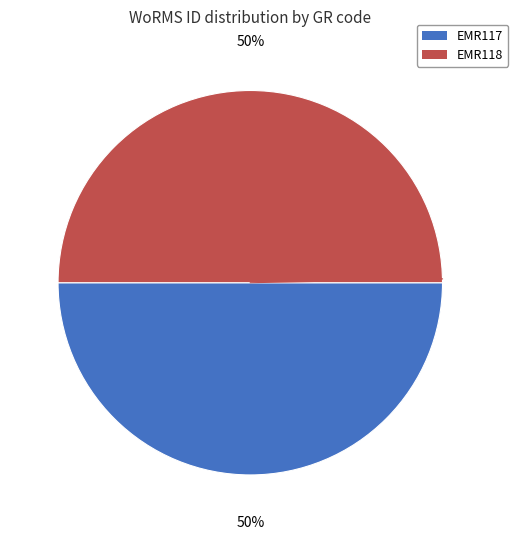

How many slices are in this pie chart?

2